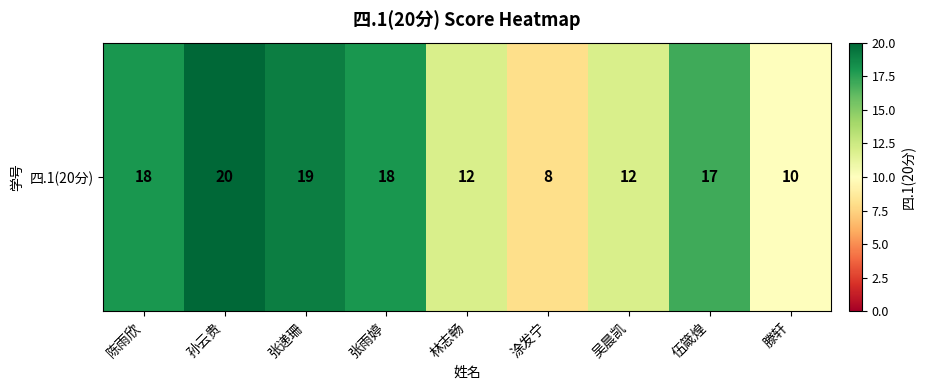

Reading right to left, list all the values displayed in this chart.

10	17	12	8	12	18	19	20	18